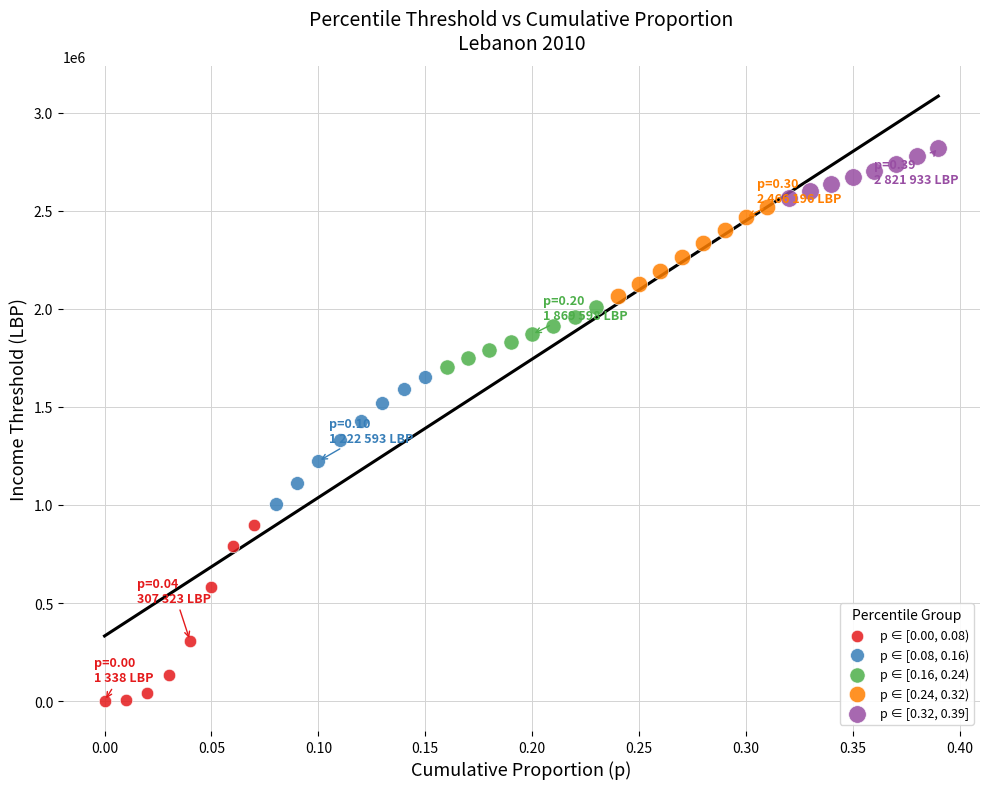

Which series has the largest Y range (max minus min)?

p ∈ [0.00, 0.08)